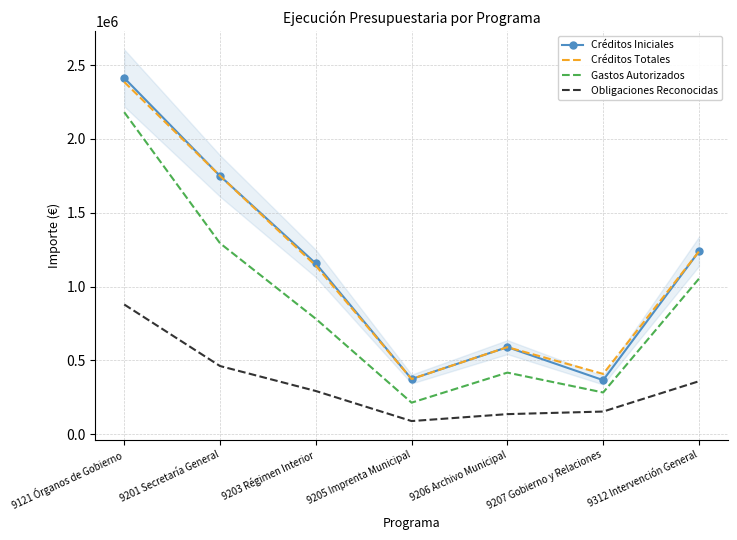

Reading left to right, list all the values displayed in this chart.

Créditos Iniciales: 2412567.0	1749105.0	1156157.0	373789.0	589651.0	366170.0	1237717.0
Créditos Totales: 2385567.0	1749105.0	1141157.0	373789.0	589651.0	408170.0	1237717.0
Gastos Autorizados: 2180638.7	1293321.0	781688.7	213750.2	417186.0	282635.5	1052917.2
Obligaciones Reconocidas: 878497.5	461735.4	292739.3	89103.1	136058.6	153512.2	358808.3